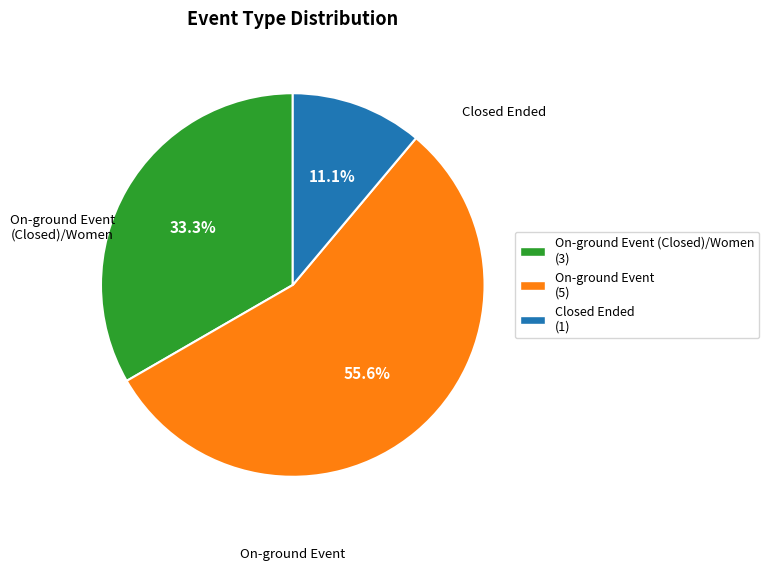

Rank the categories by value from highest to lowest.

On-ground Event, On-ground Event (Closed)/Women, Closed Ended